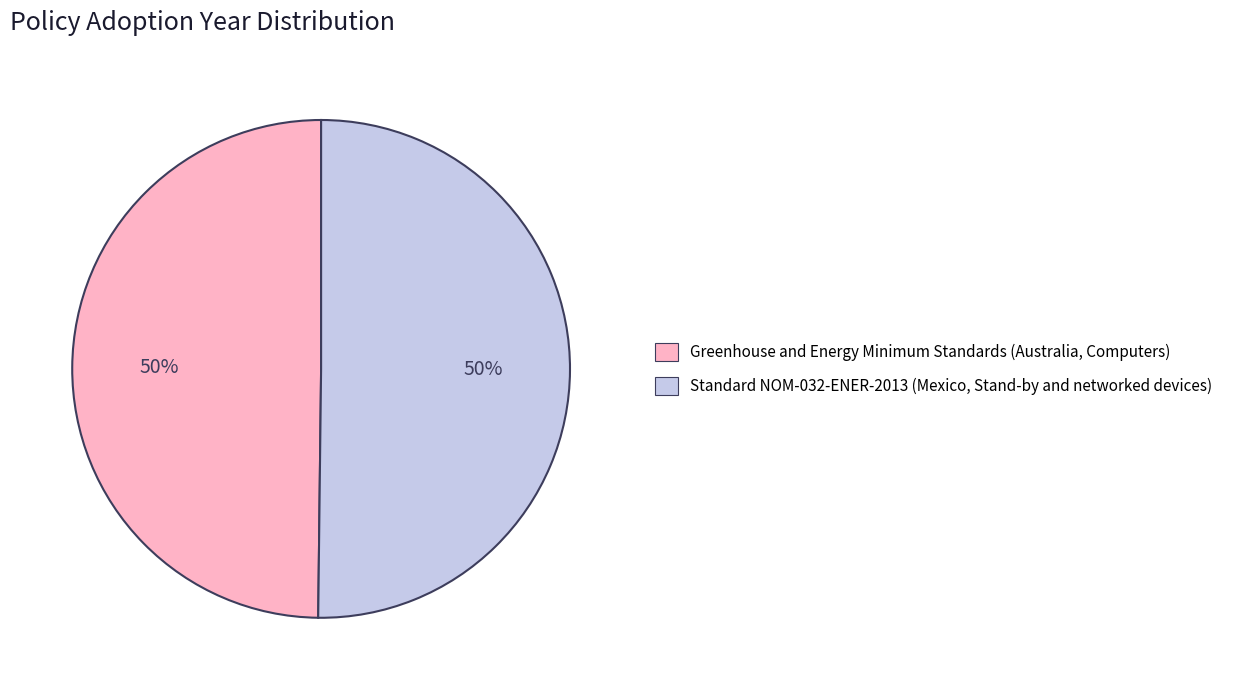

Approximately how many times larger is the value at Standard NOM-032-ENER-2013 (Mexico, Stand-by and networked devices) compared to Greenhouse and Energy Minimum Standards (Australia, Computers)?

1.0